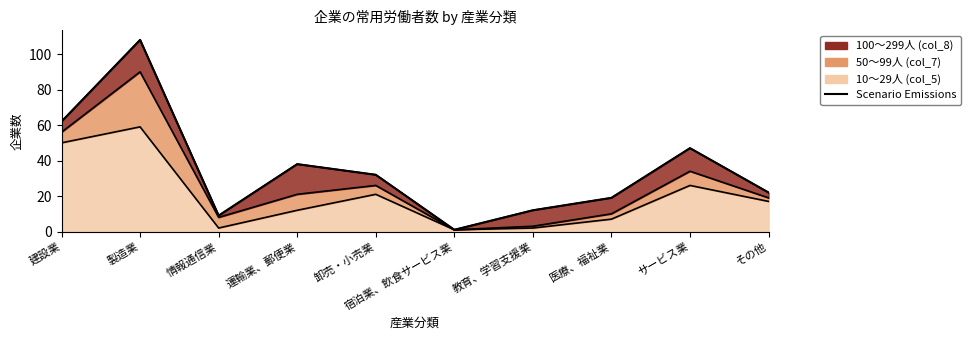

How many lines are shown in the chart?

1